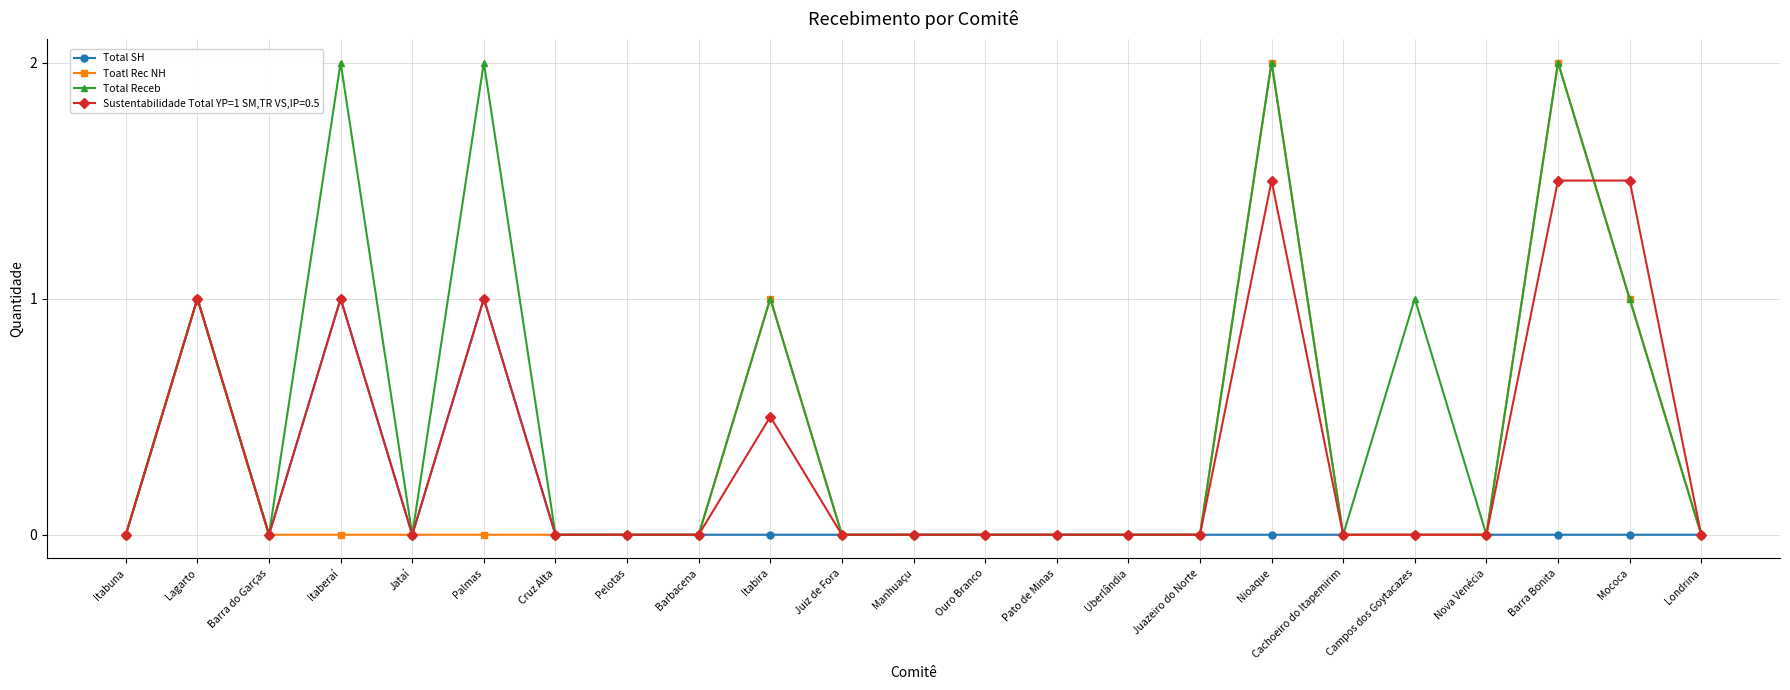

Count the number of categories in the chart.

23